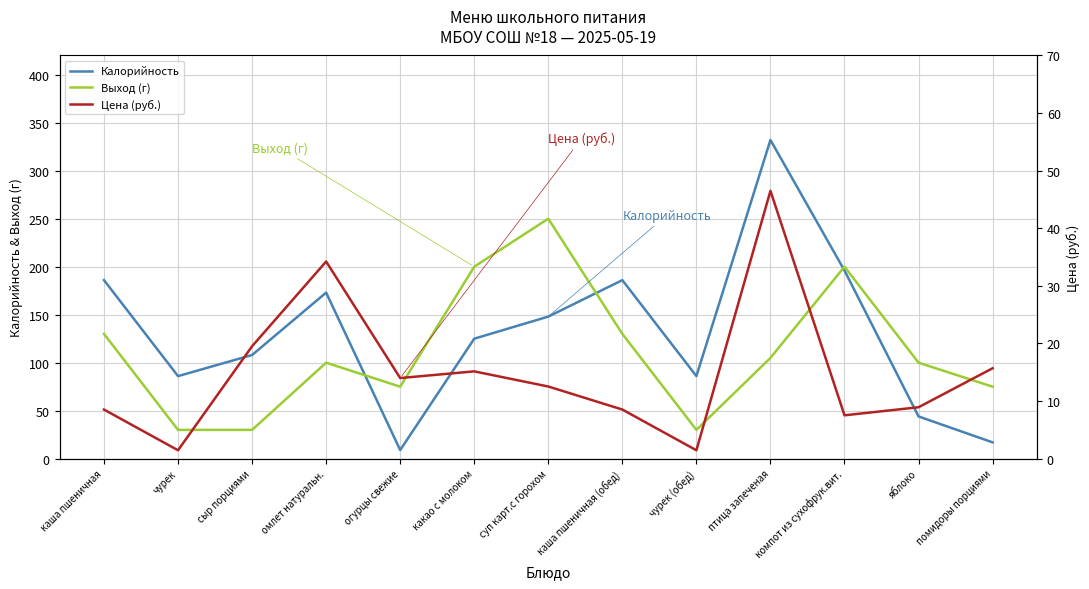

Reading left to right, transcribe all the data shown in this chart.

Калорийность: каша пшеничная=186.0	чурек=86.0	сыр порциями=108.0	омлет натуральн.=173.0	огурцы свежие=9.0	какао с молоком=125.0	суп карт.с горохом=148.0	каша пшеничная (обед)=186.0	чурек (обед)=86.0	птица запеченая=332.0	компот из сухофрук.вит.=196.0	яблоко=44.0	помидоры порциями=17.0
Выход (г): каша пшеничная=130.0	чурек=30.0	сыр порциями=30.0	омлет натуральн.=100.0	огурцы свежие=75.0	какао с молоком=200.0	суп карт.с горохом=250.0	каша пшеничная (обед)=130.0	чурек (обед)=30.0	птица запеченая=105.0	компот из сухофрук.вит.=200.0	яблоко=100.0	помидоры порциями=75.0
Цена (руб.): каша пшеничная=8.5	чурек=1.5	сыр порциями=19.5	омлет натуральн.=34.2	огурцы свежие=14.0	какао с молоком=15.2	суп карт.с горохом=12.5	каша пшеничная (обед)=8.5	чурек (обед)=1.5	птица запеченая=46.5	компот из сухофрук.вит.=7.5	яблоко=8.9	помидоры порциями=15.7